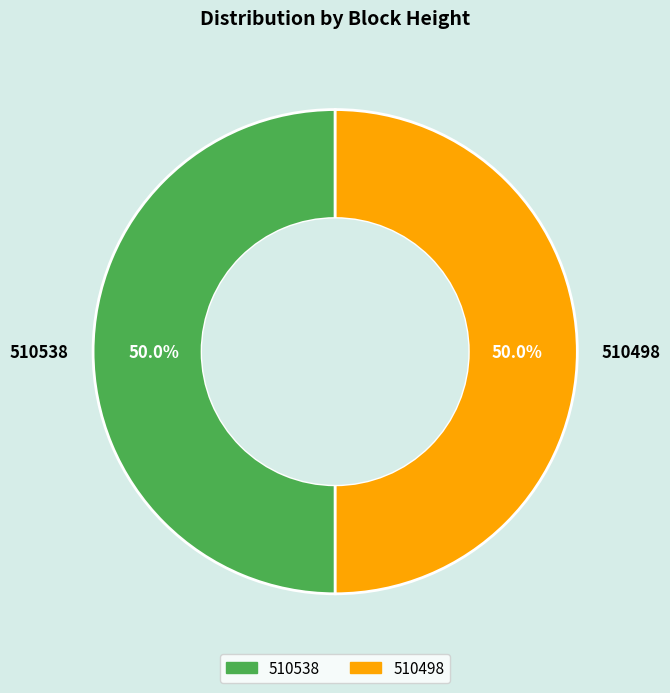

Combined, do 510538 and 510498 account for over 50%?

Yes